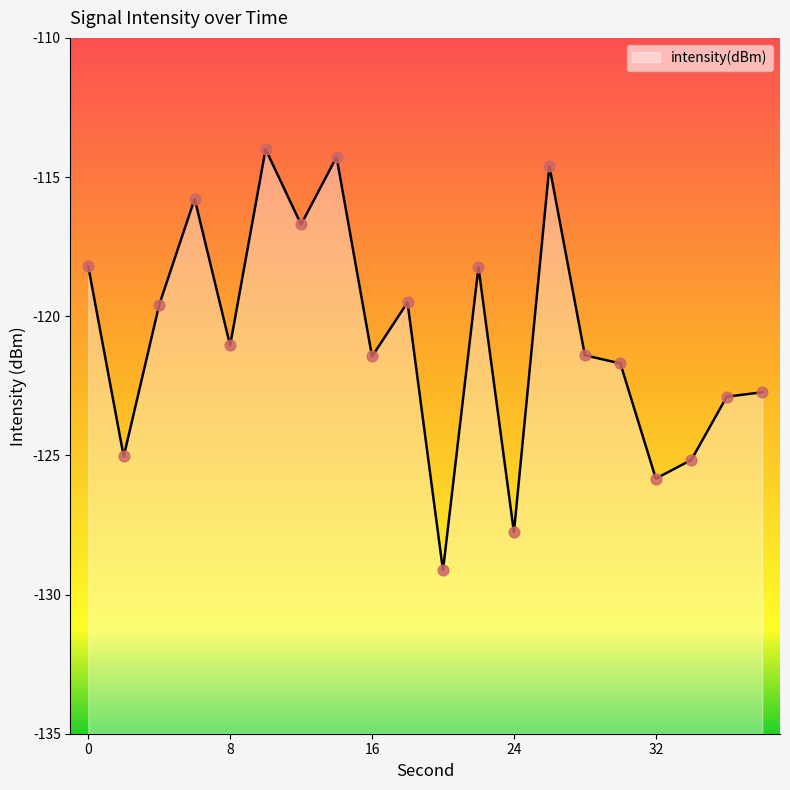

What is the change in value from 2 to 16?

+3.6